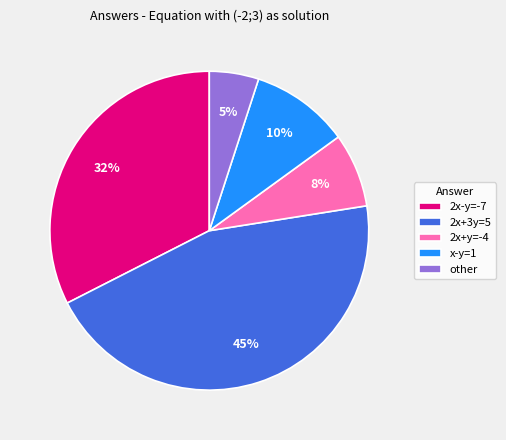

To the nearest percent, what is the difference between the largest and smallest slice percentages?

40%